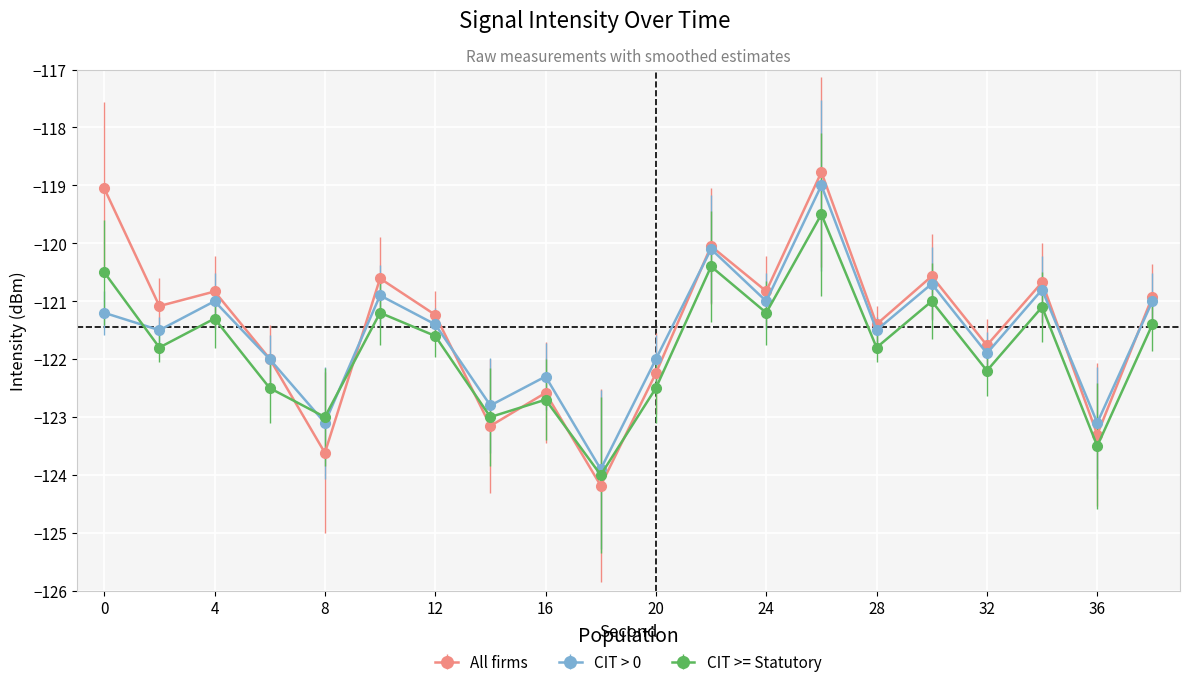

True or false: CIT >= Statutory and All firms intersect in this chart.

True